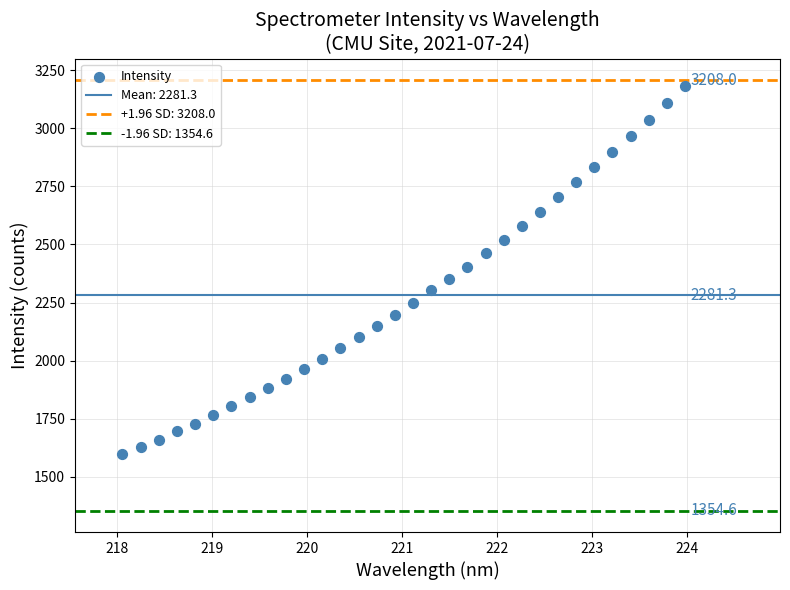

What is the range of Y values (max minus min)?

1584.3